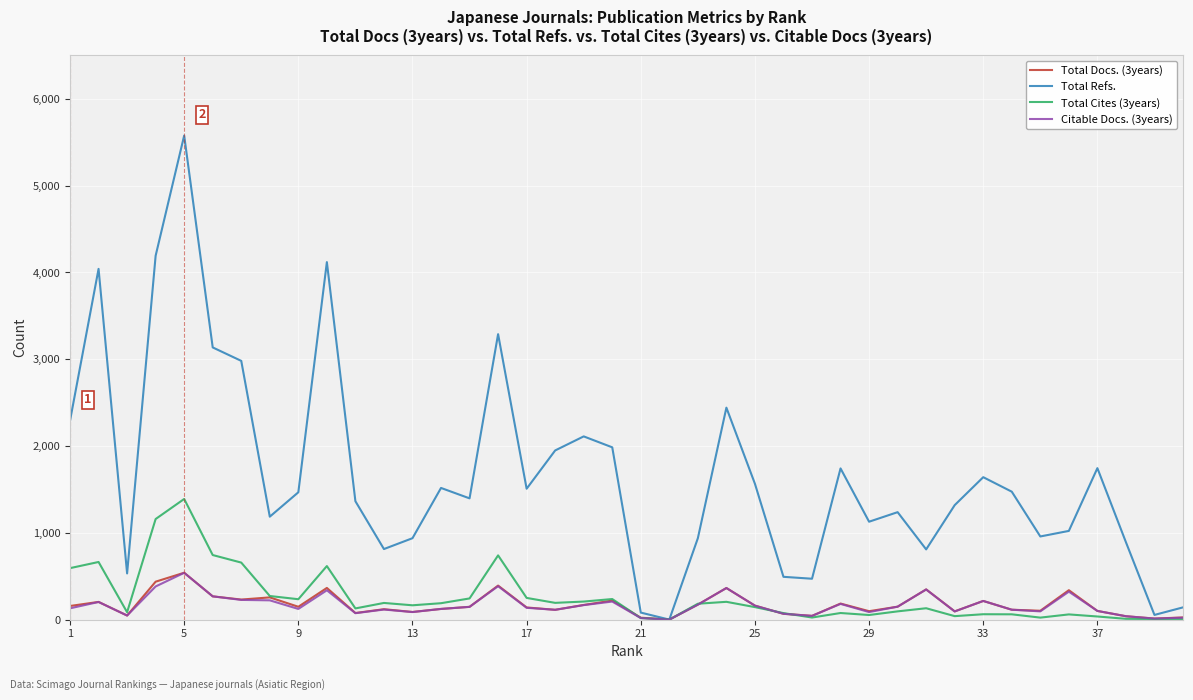

Which series has the largest range (max minus min)?

Total Refs.